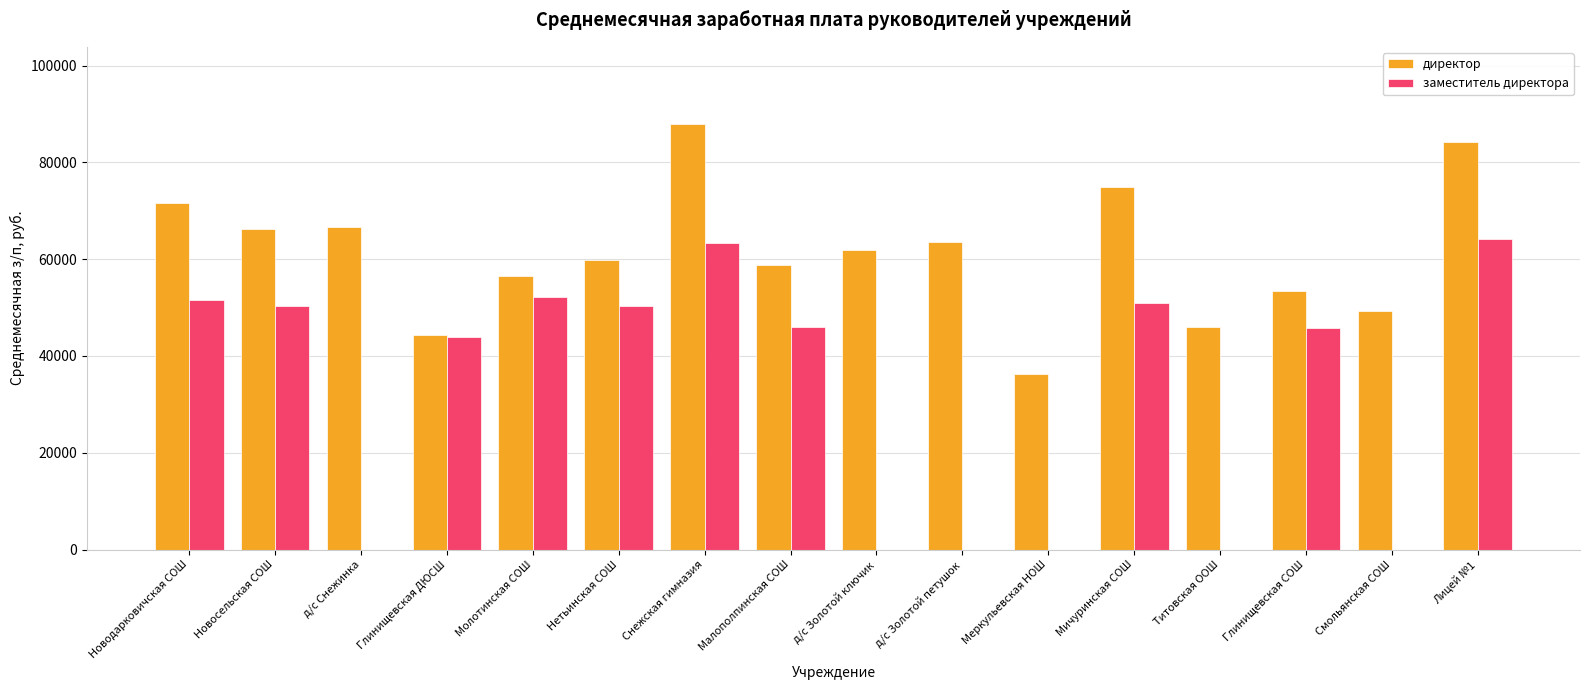

Is the value of заместитель директора at Нетьинская СОШ greater than the value of директор at Титовская ООШ?

Yes